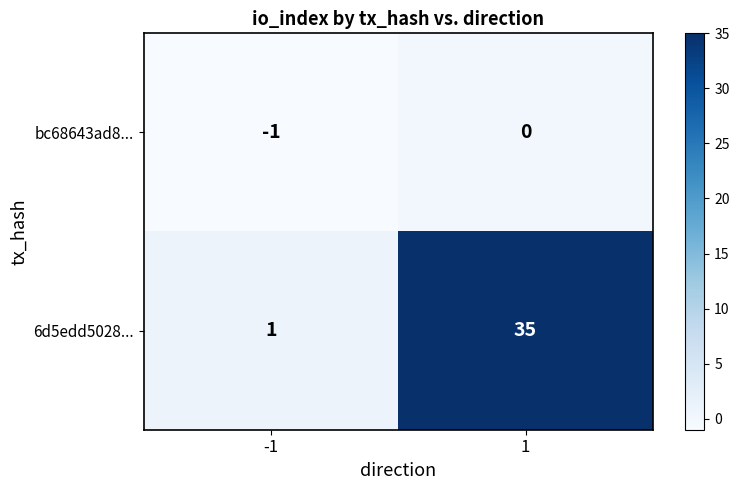

Read the 6d5edd5028... value at 1.

35